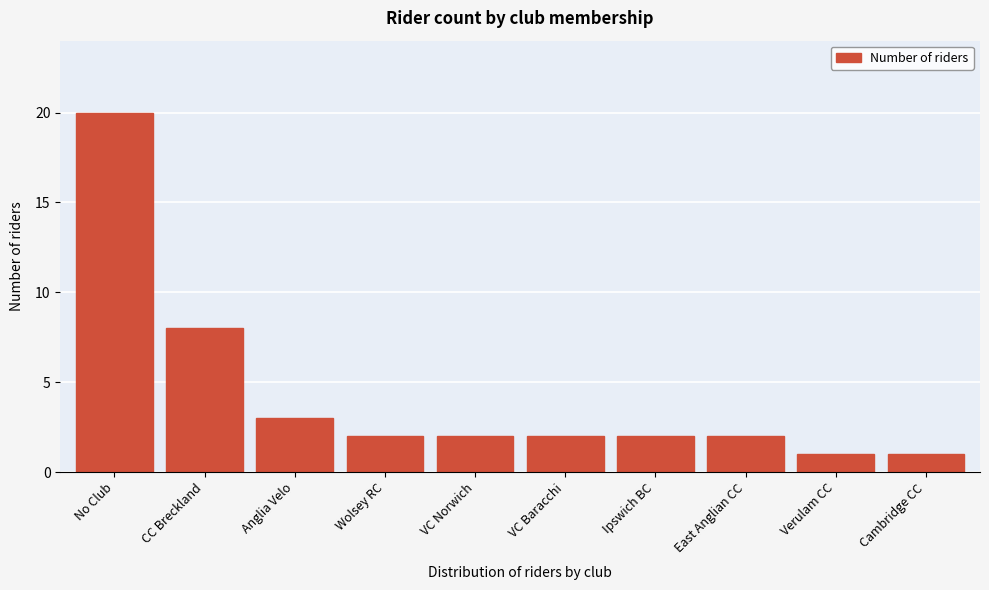

Reading left to right, list all the values displayed in this chart.

No Club=20	CC Breckland=8	Anglia Velo=3	Wolsey RC=2	VC Norwich=2	VC Baracchi=2	Ipswich BC=2	East Anglian CC=2	Verulam CC=1	Cambridge CC=1